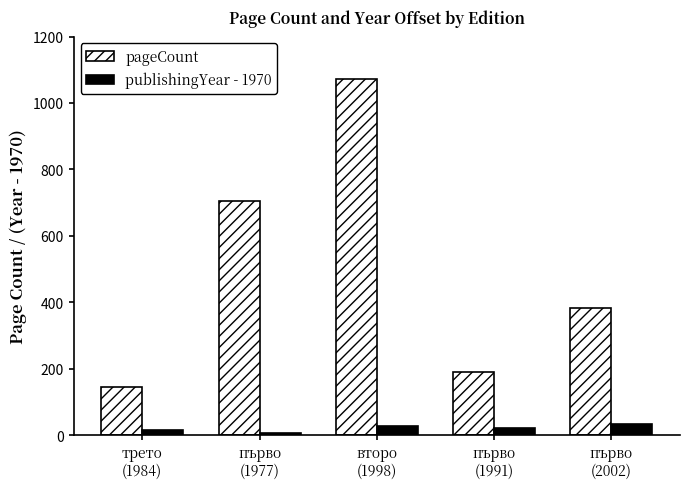

At първо
(2002), list the series in order from smallest to largest.

publishingYear - 1970, pageCount